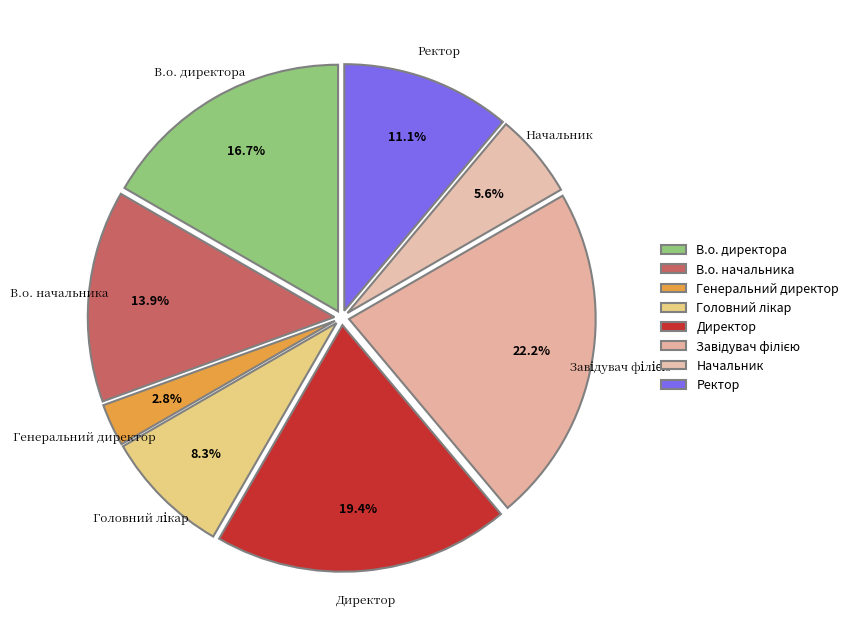

To the nearest percent, what percentage of the pie is Директор?

19%